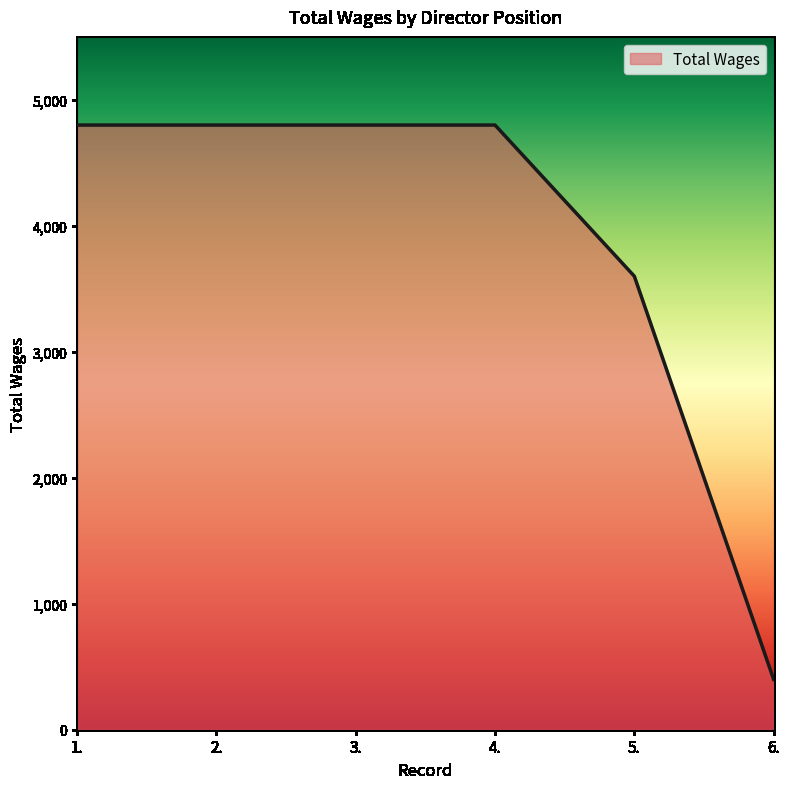

True or false: the data shows 400 at 6..

True